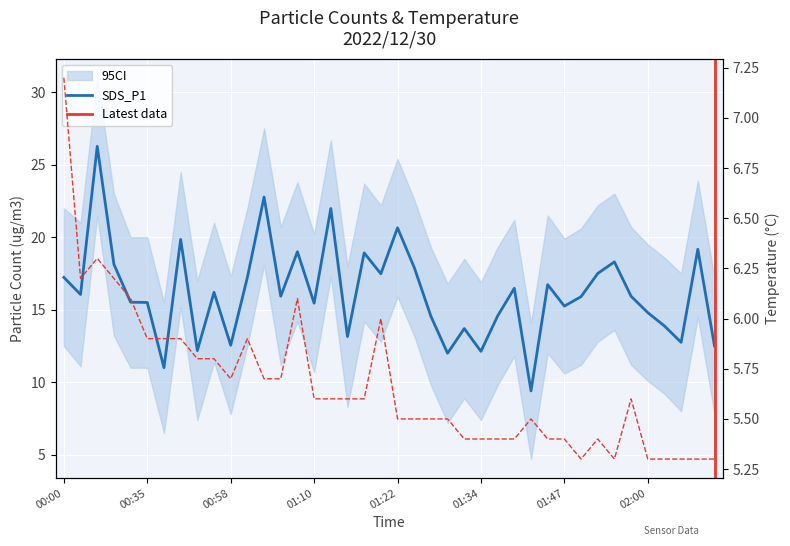

What position from the left is 01:17?

19